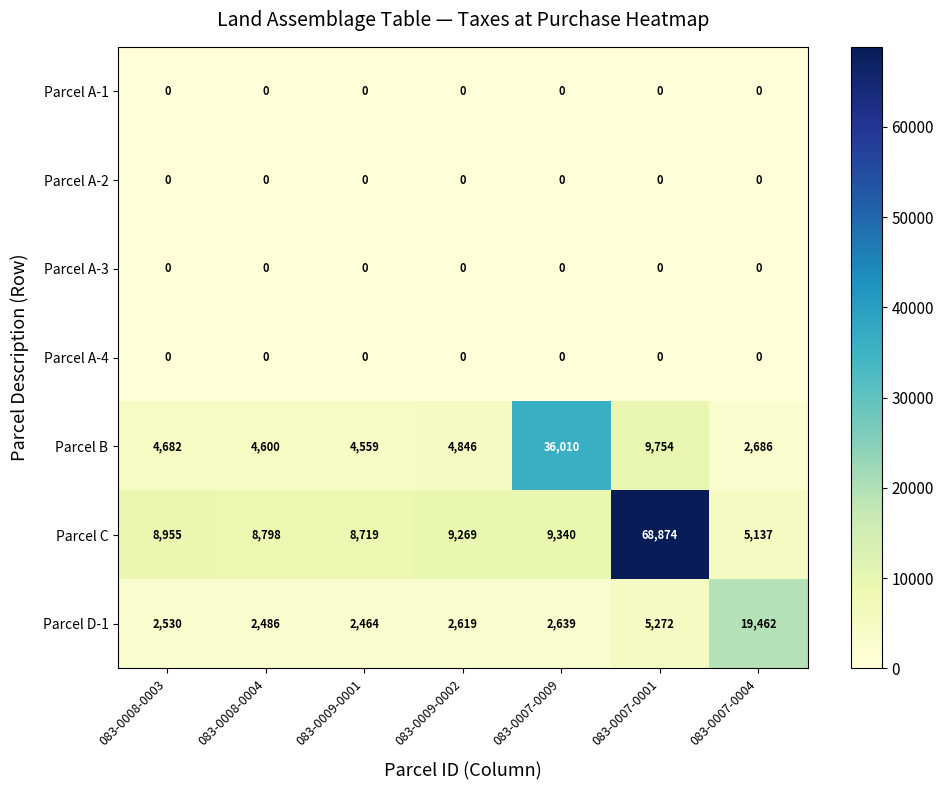

What is the minimum value for Parcel C?

5137